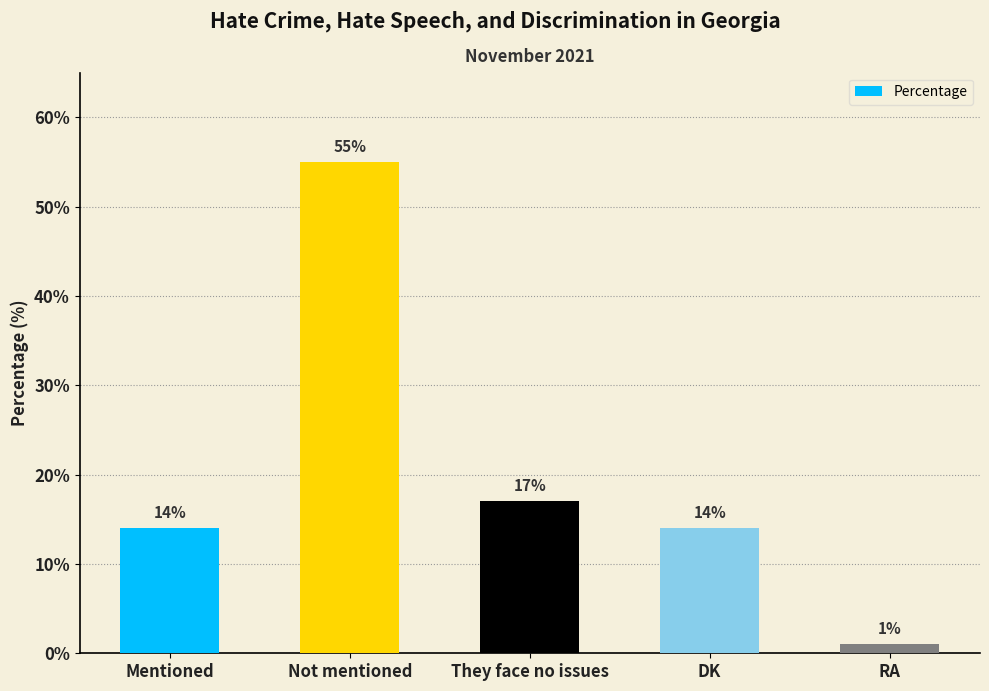

What is the label of the 4th bar from the right?

Not mentioned